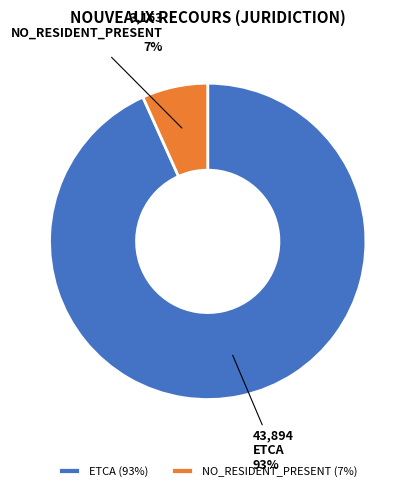

To the nearest percent, what percentage of the pie is ETCA?

93%